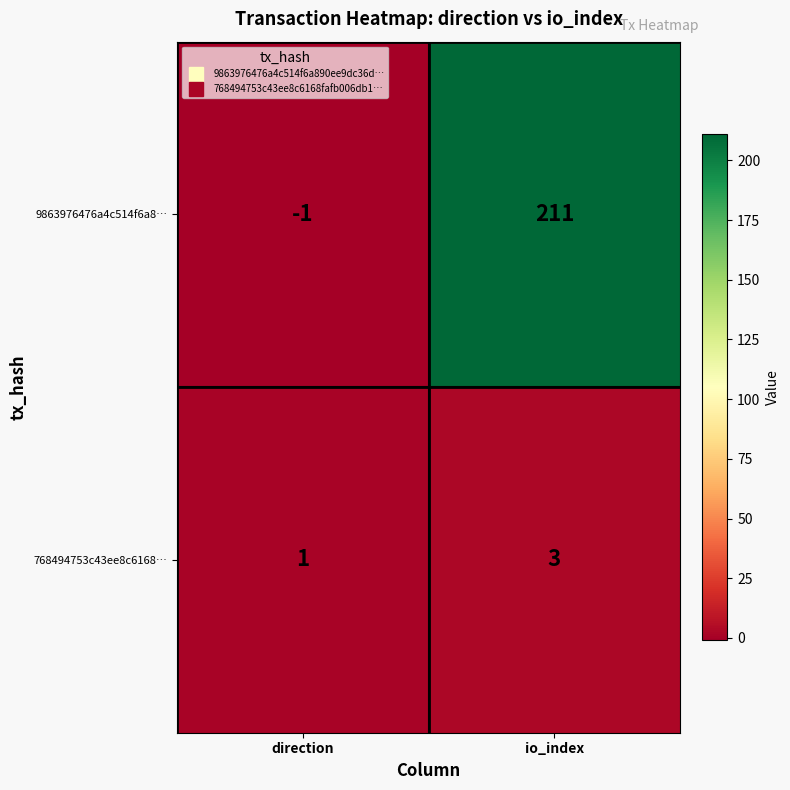

What is the spread (max minus min) of values at direction?

2